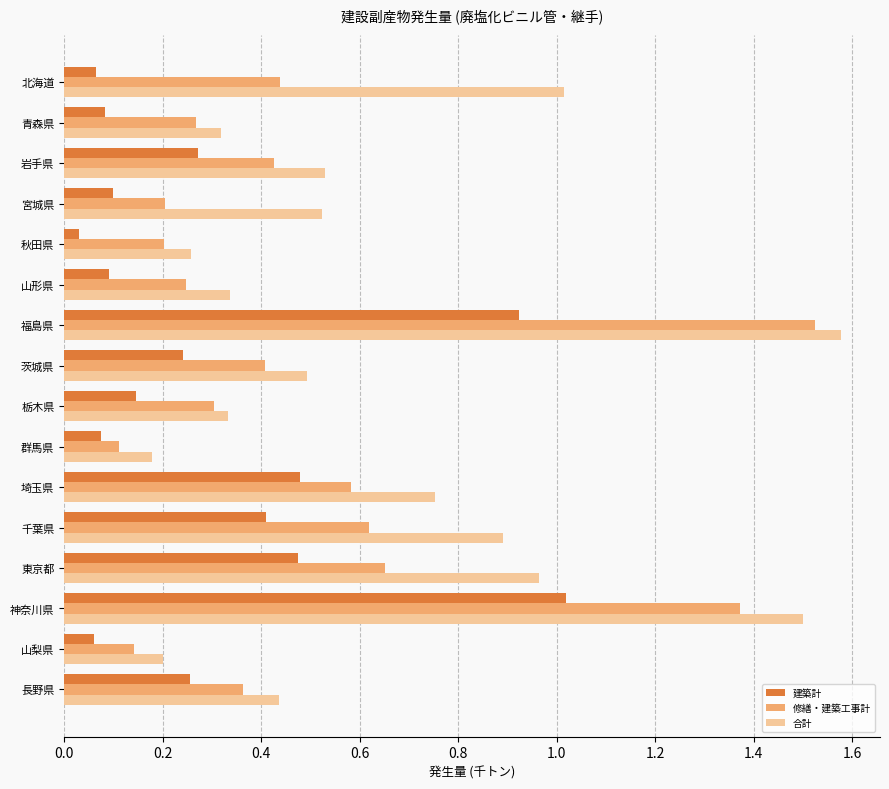

At which category is the sum across all series the highest?

福島県